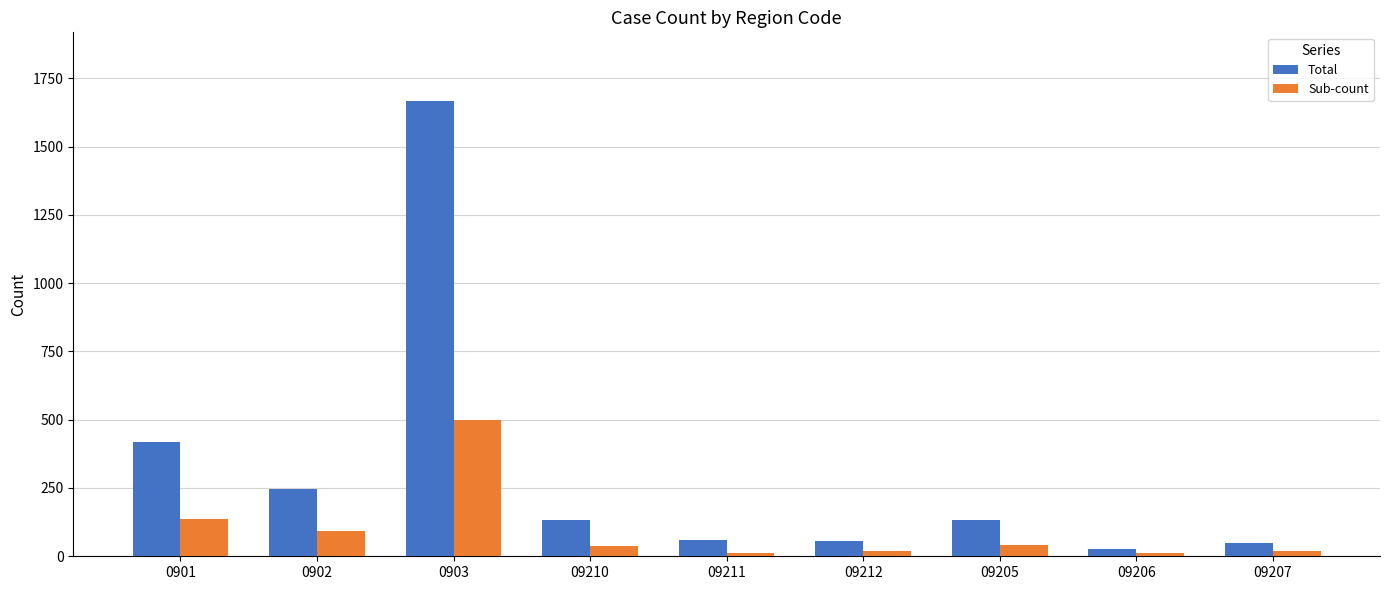

List the series in order of their peak value, lowest first.

Sub-count, Total